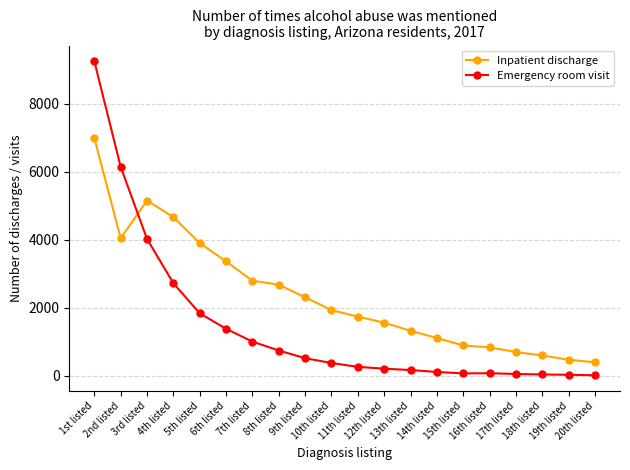

True or false: Emergency room visit and Inpatient discharge intersect in this chart.

True